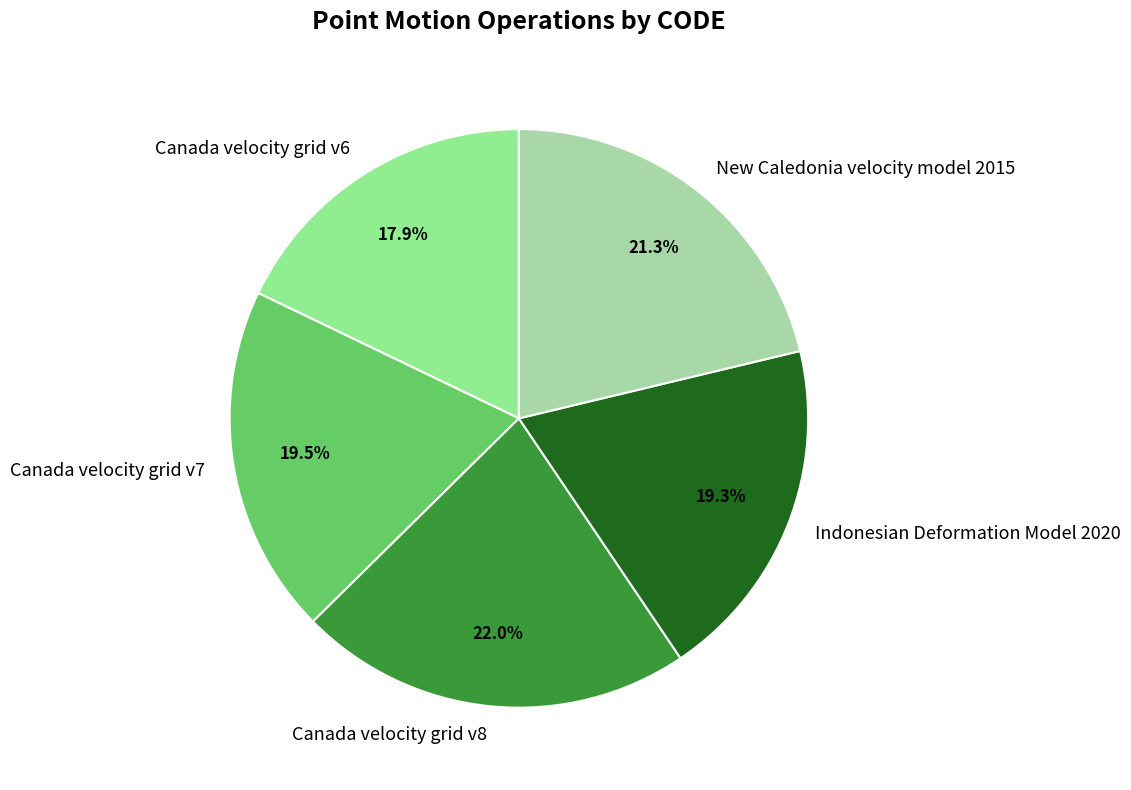

How many segments does this pie chart have?

5